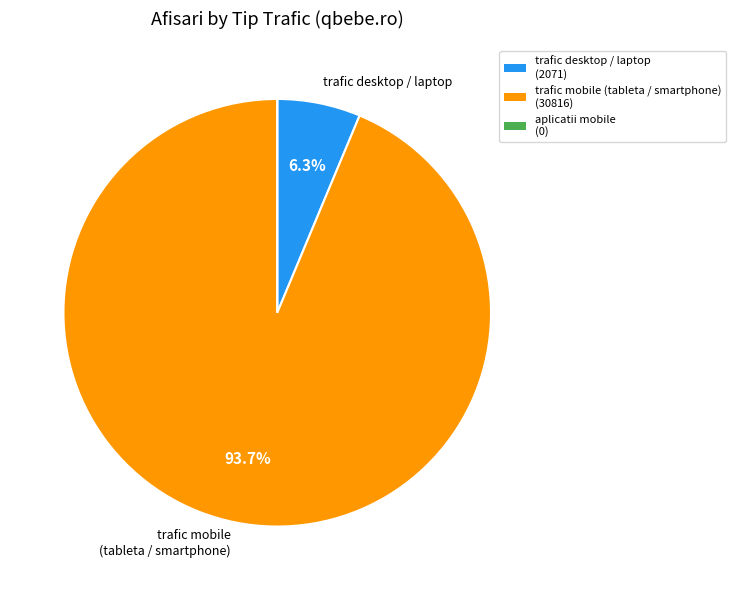

Is there any slice that represents more than half of the pie?

Yes